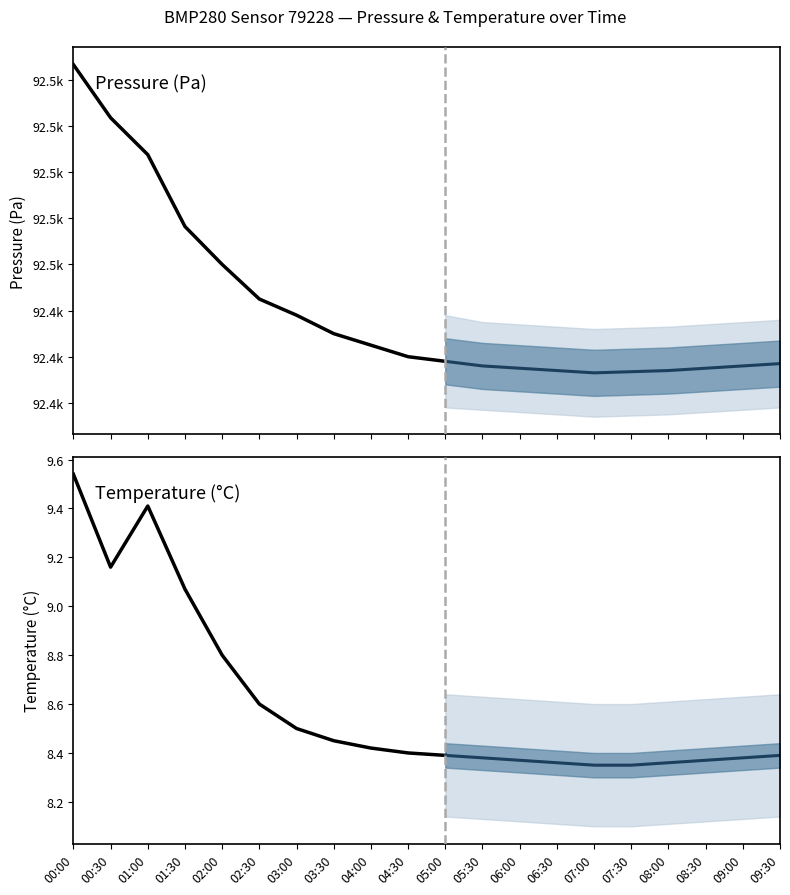

True or false: pressure has more than 2 interior local peaks.

False